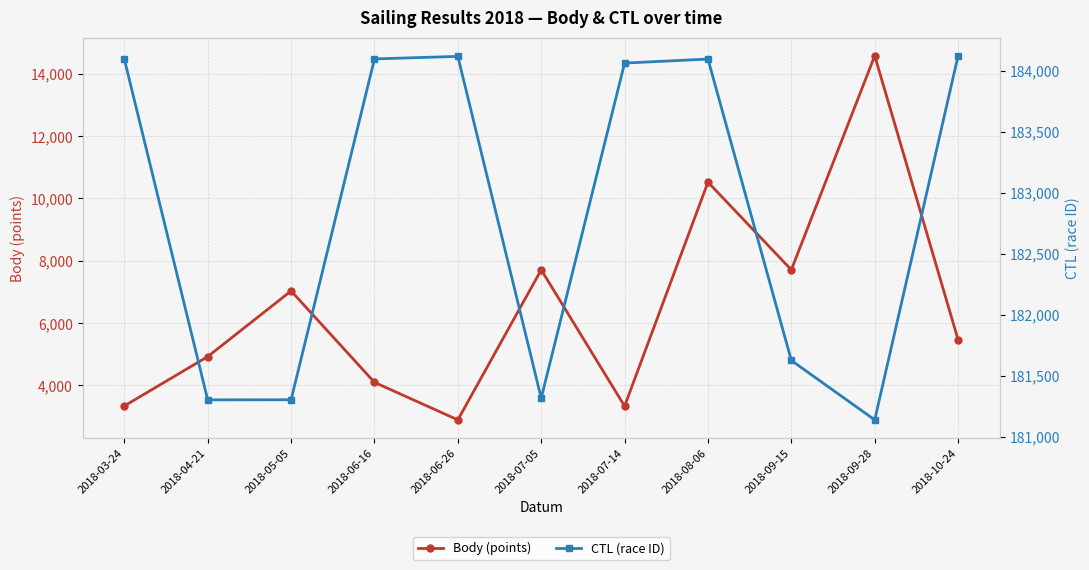

How many data points in CTL (race ID) are less than 184064?

5